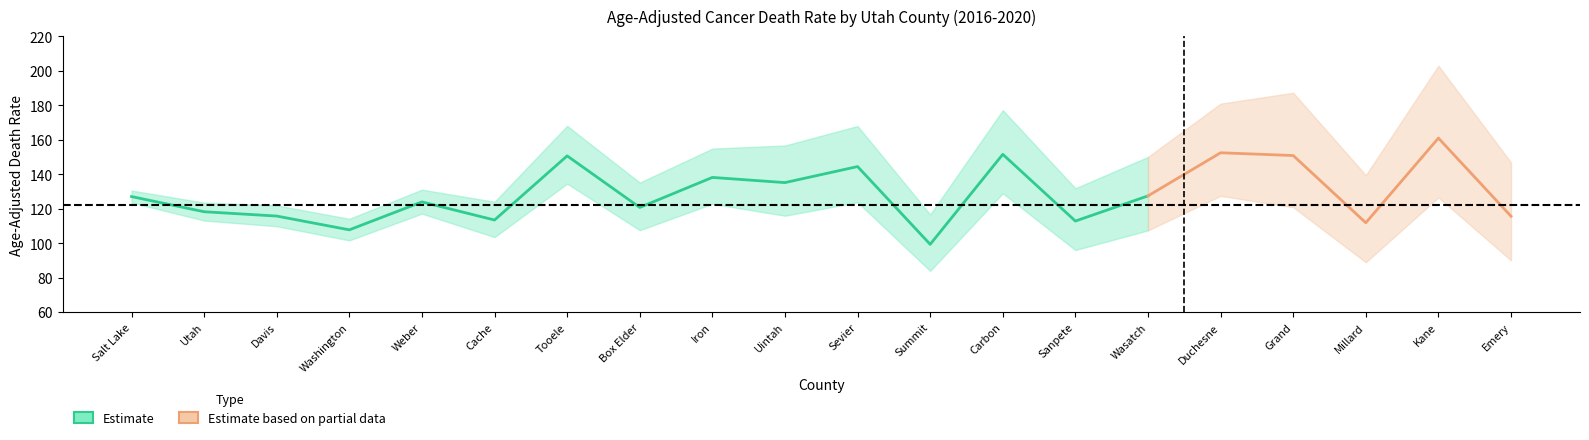

The value of Lower CI at Uintah is 166.8. True or false?

False